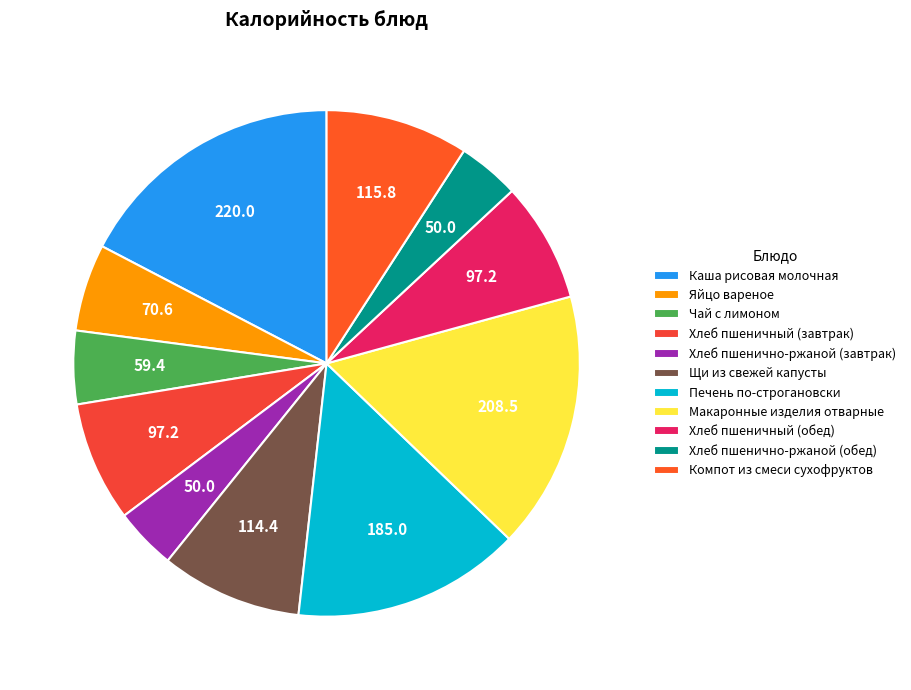

How many segments does this pie chart have?

11